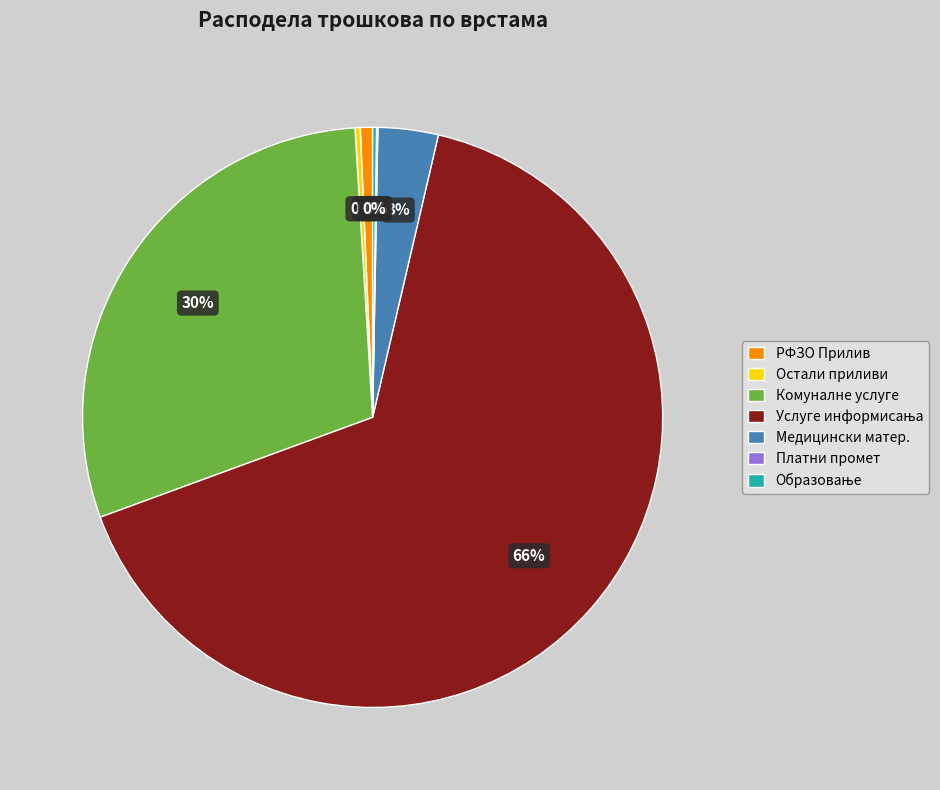

Does any single category account for the majority?

Yes